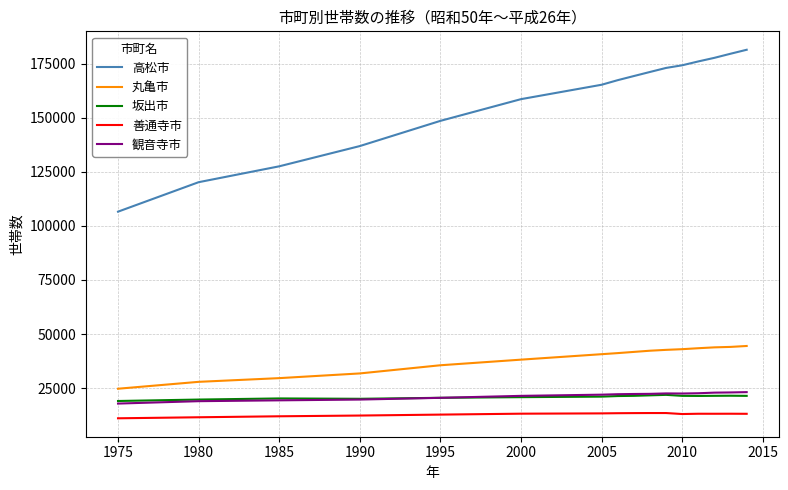

Which series has the largest range (max minus min)?

高松市